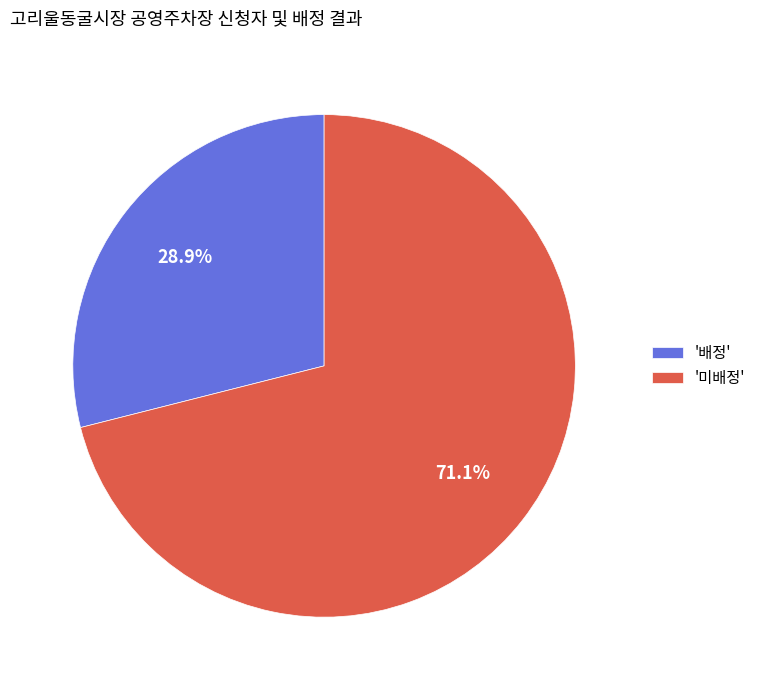

Which category has the biggest portion of the pie?

'미배정'